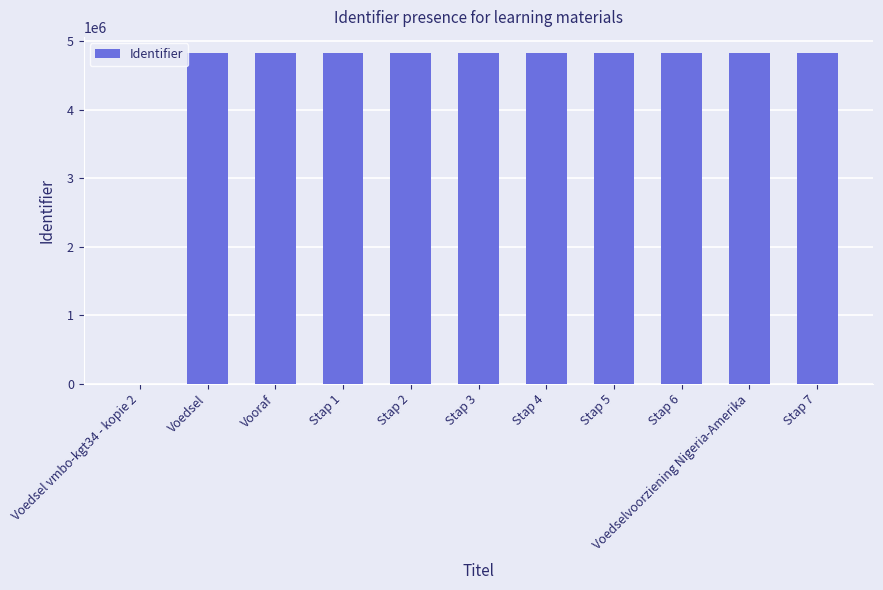

What is the maximum value shown in the chart?

4824421